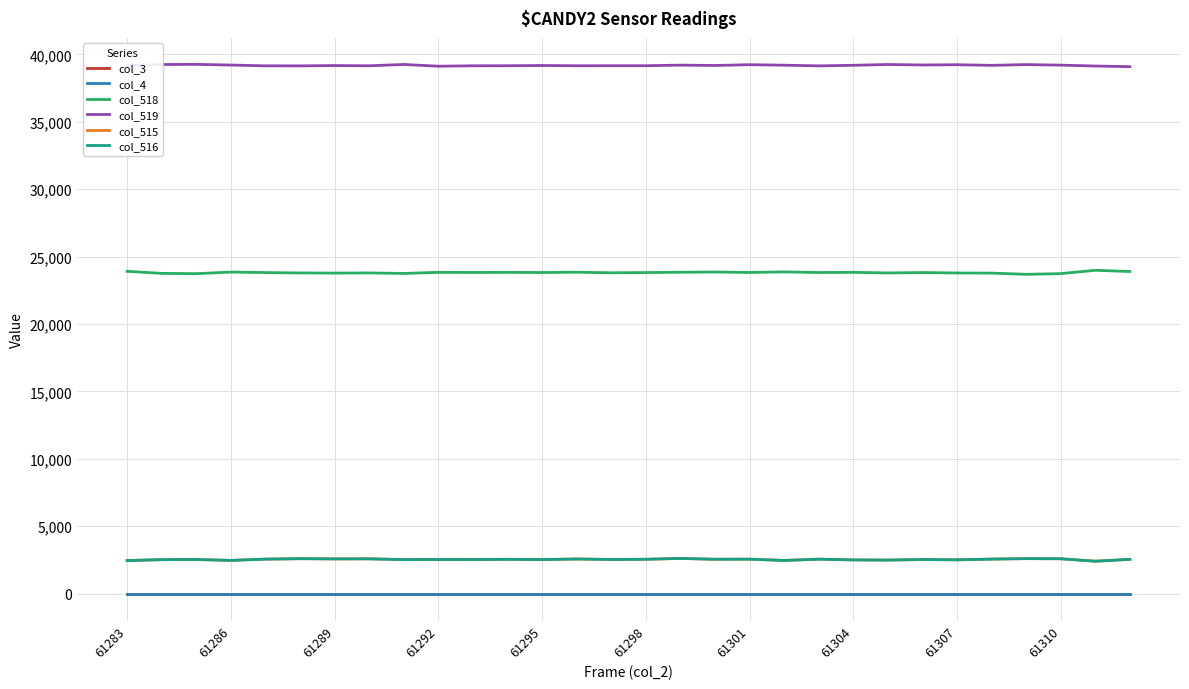

Reading right to left, extract all data points from this chart.

col_3: 0	0	0	0	0	0	0	0	0	0	0	0	0	0	0	0	0	0	0	0	0	0	0	0	0	0	0	0	0	0
col_4: 0	0	0	0	0	0	0	0	0	0	0	0	0	0	0	0	0	0	0	0	0	0	0	0	0	0	0	0	0	0
col_518: 23897	23988	23740	23689	23780	23788	23822	23791	23836	23823	23870	23826	23860	23843	23820	23802	23848	23821	23835	23829	23835	23755	23791	23781	23790	23819	23856	23737	23760	23911
col_519: 39094	39143	39209	39250	39193	39239	39220	39256	39198	39155	39205	39241	39184	39209	39166	39166	39162	39182	39164	39160	39129	39259	39161	39178	39154	39157	39215	39267	39255	39171
col_515: 2544	2404	2586	2596	2562	2508	2529	2488	2501	2557	2460	2557	2549	2610	2549	2532	2569	2525	2546	2525	2532	2521	2583	2576	2591	2559	2464	2531	2520	2453
col_516: 2543	2404	2586	2595	2561	2508	2528	2487	2500	2555	2460	2555	2549	2610	2549	2532	2569	2524	2546	2525	2532	2521	2581	2575	2591	2558	2464	2531	2520	2453